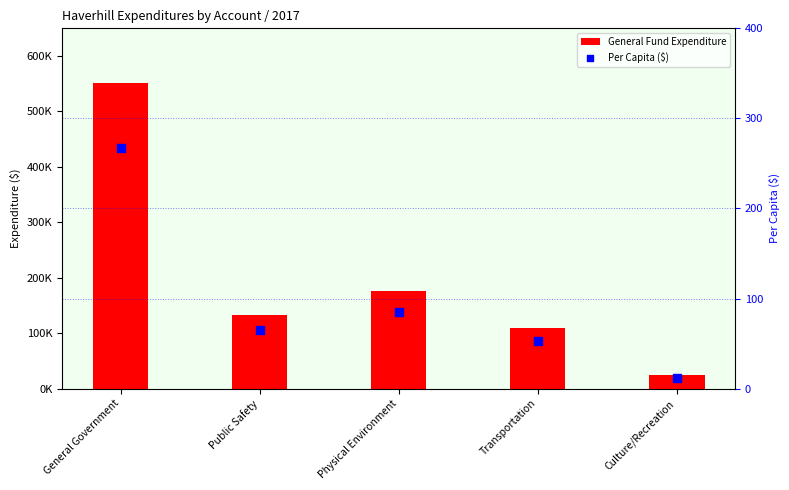

Which series contains the highest Y value?

General Fund Expenditure